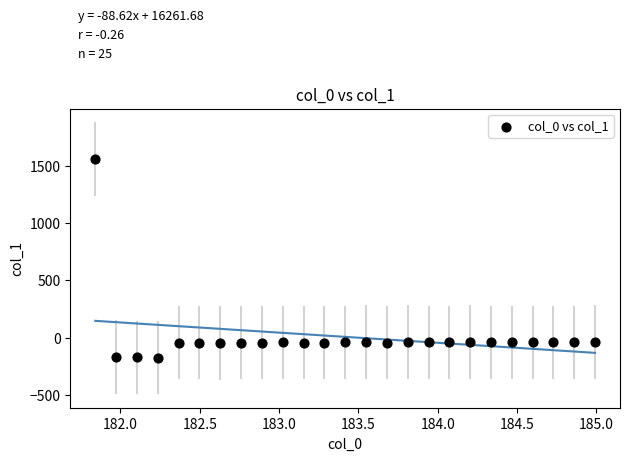

What is the range of X values (max minus min)?

3.1